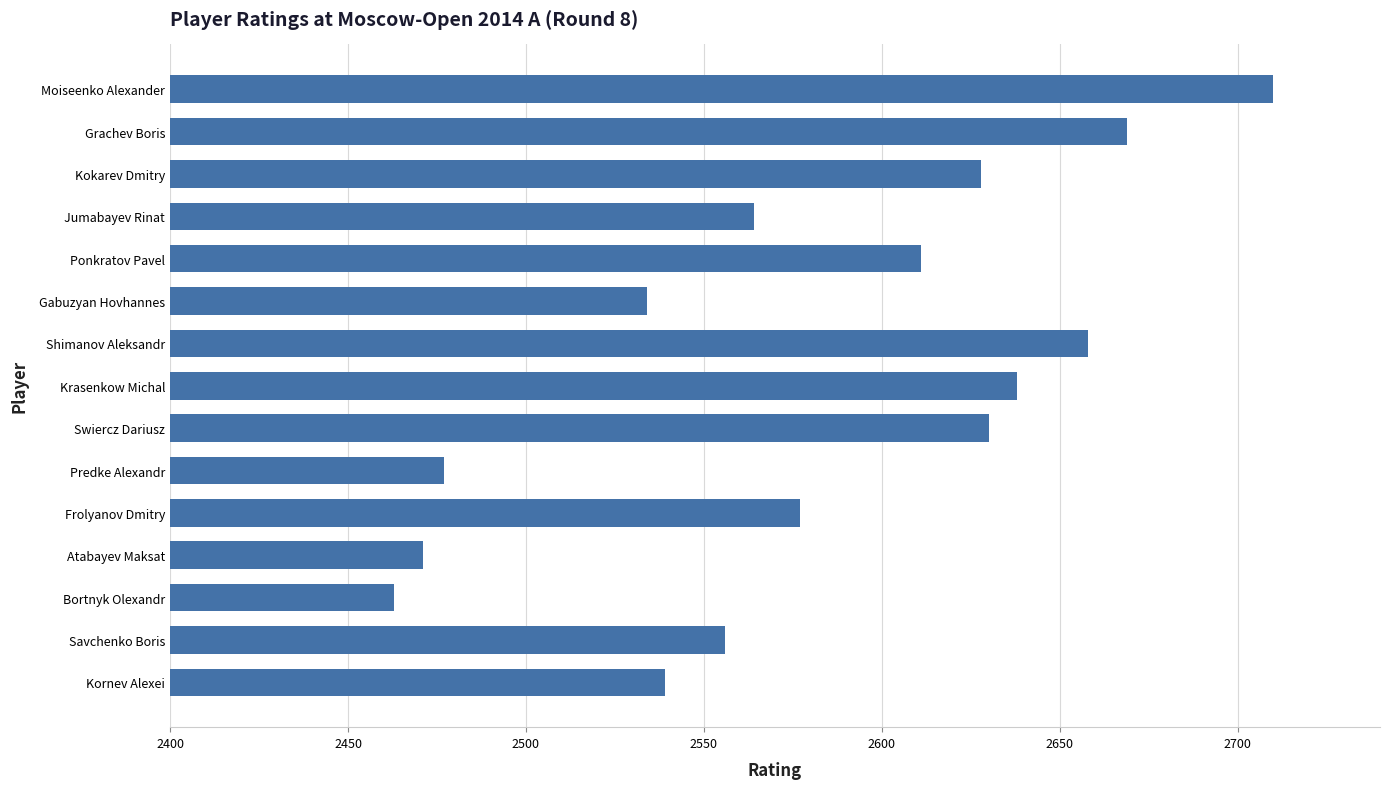

What is the sum of all values?

38725